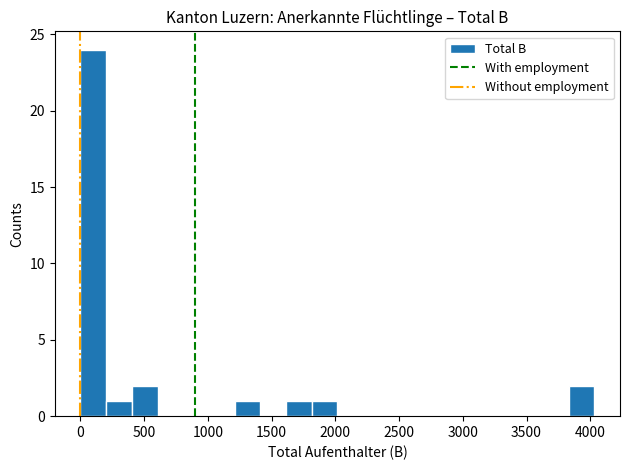

Over which range of the x-axis is the bar tallest?

0 to 200